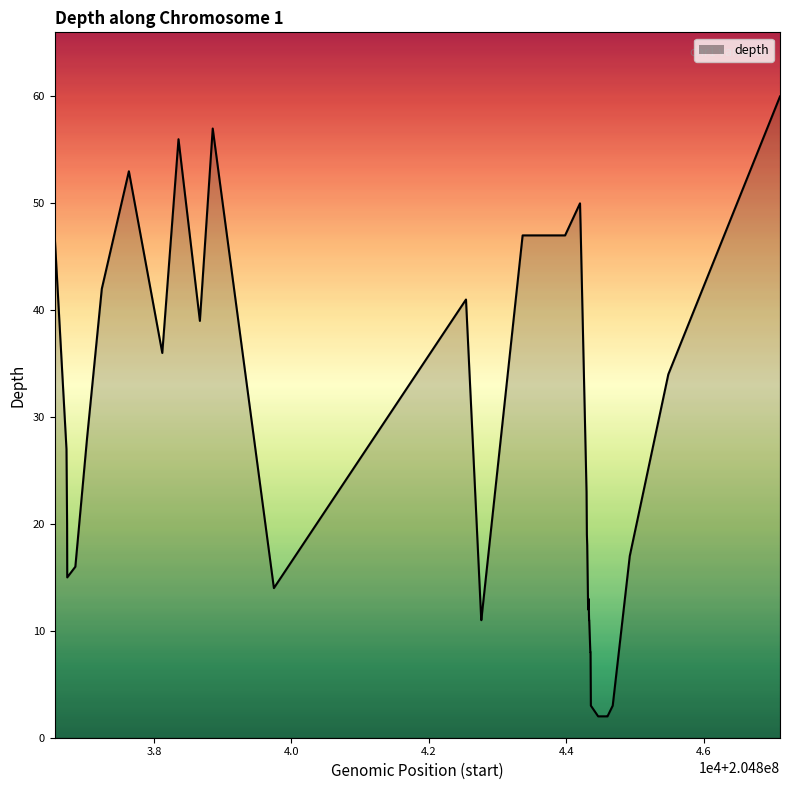

How many lines are shown in the chart?

1